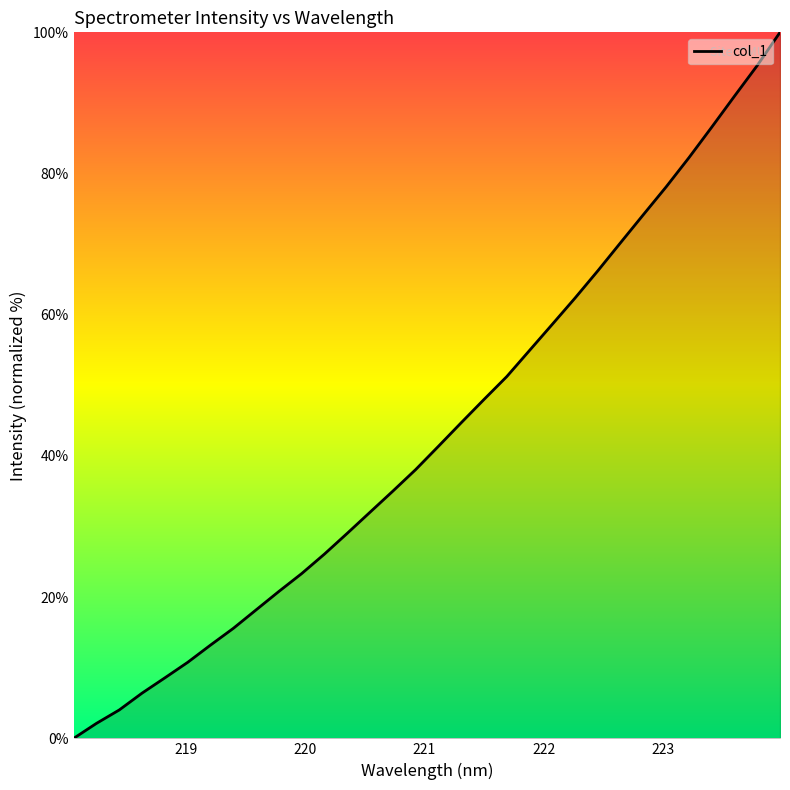

Reading left to right, transcribe all the data shown in this chart.

0.0	2.1	4.0	6.4	8.6	10.8	13.2	15.6	18.2	20.8	23.3	26.1	29.0	32.0	35.0	38.1	41.4	44.7	48.0	51.2	55.0	58.7	62.4	66.2	70.2	74.2	78.1	82.3	86.6	91.0	95.3	100.0